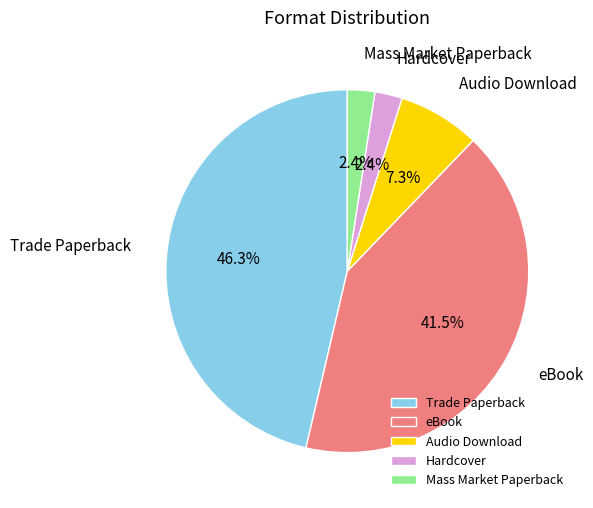

What percentage do eBook and Audio Download together represent?

48.8%